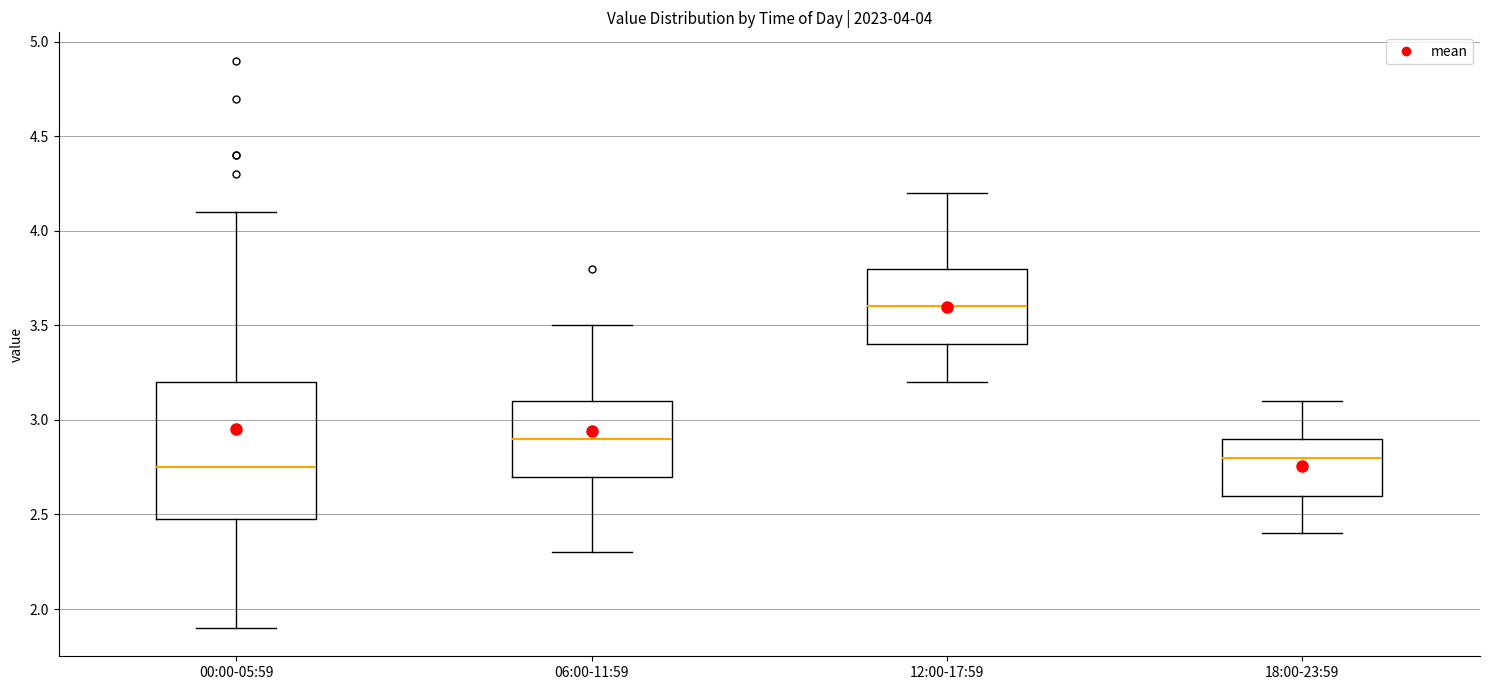

Comparing the boxes themselves (not the whiskers), which one is the tallest?

00:00-05:59